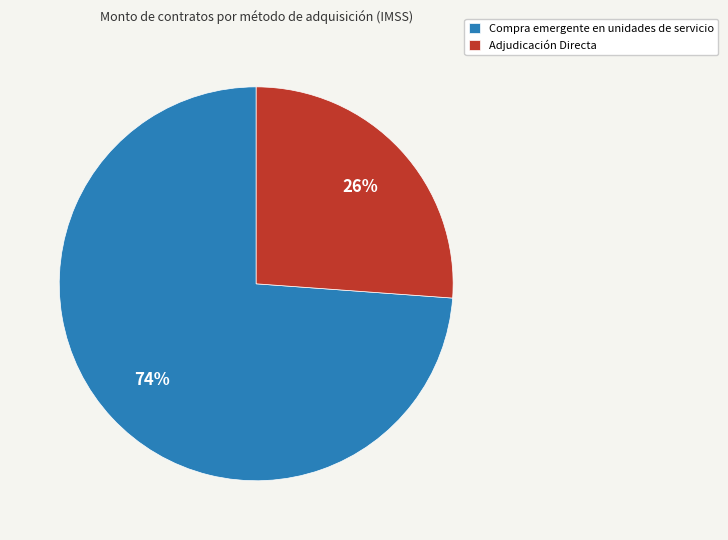

Count the number of slices in the pie.

2